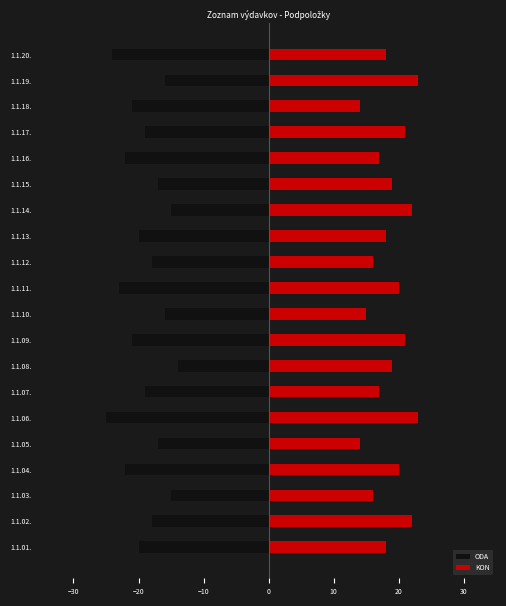

True or false: ODA has a value of -27 at 1.1.05..

False